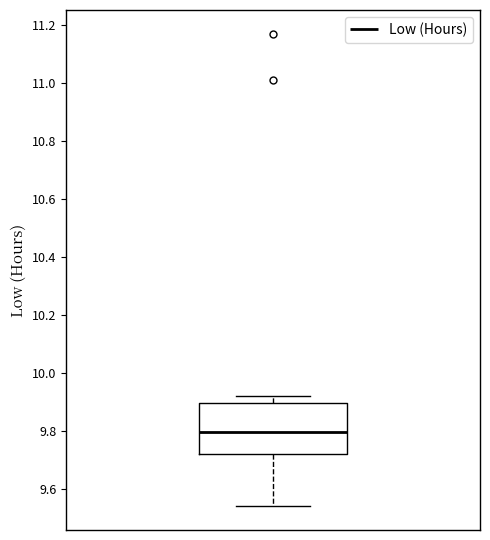

Transcribe this box plot: give where the median line is, the range the box spans, and where the two whiskers end, as read against the y-axis. The values are not printed on the chart, so give them approximately, as read against the axis.

median 9.80, box 9.72 to 9.90, whiskers 9.54 to 9.92